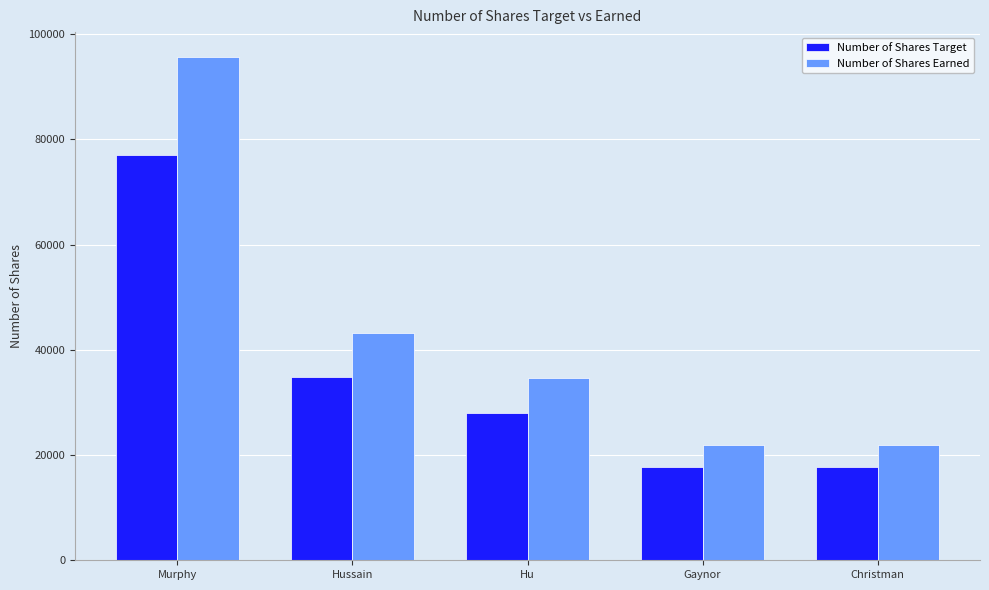

How many bars are there in each group?

2